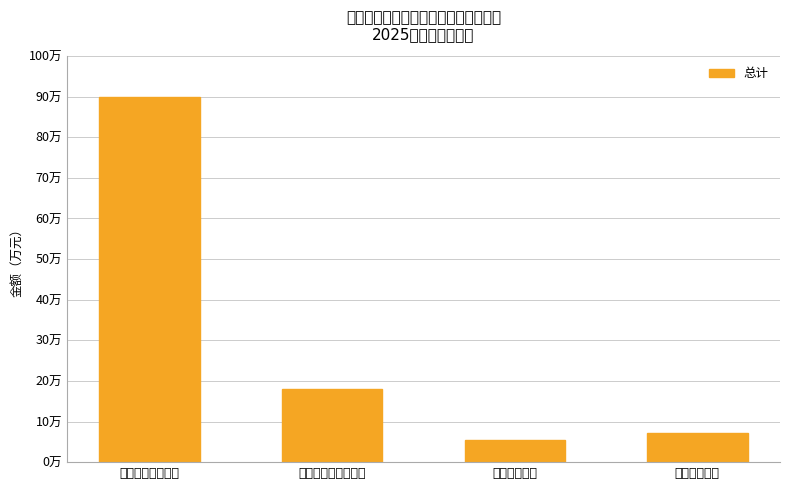

Is it true that the value at 一般公共服务支出 is 135.8?

False